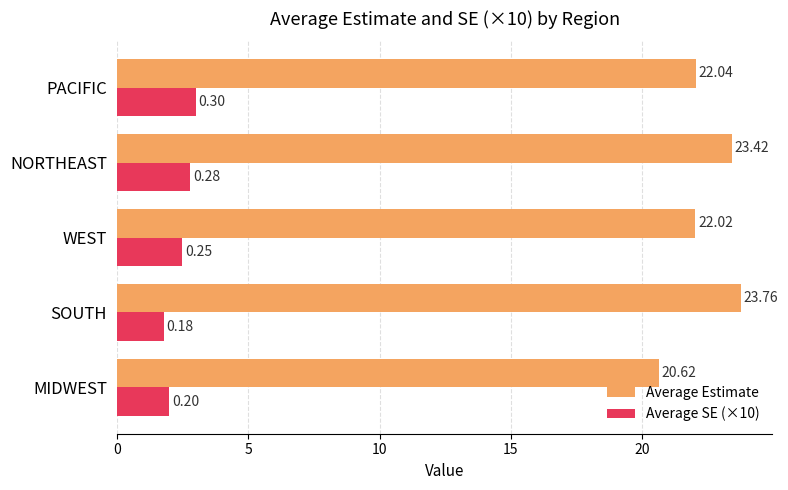

Which category has the highest value in the Average Estimate series?

SOUTH